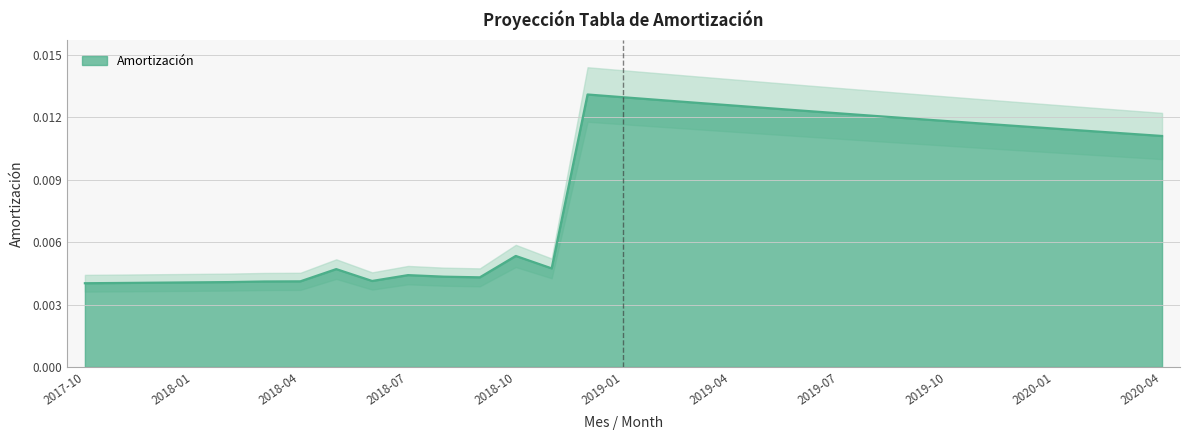

Which category has the highest value across all series?

2018-12